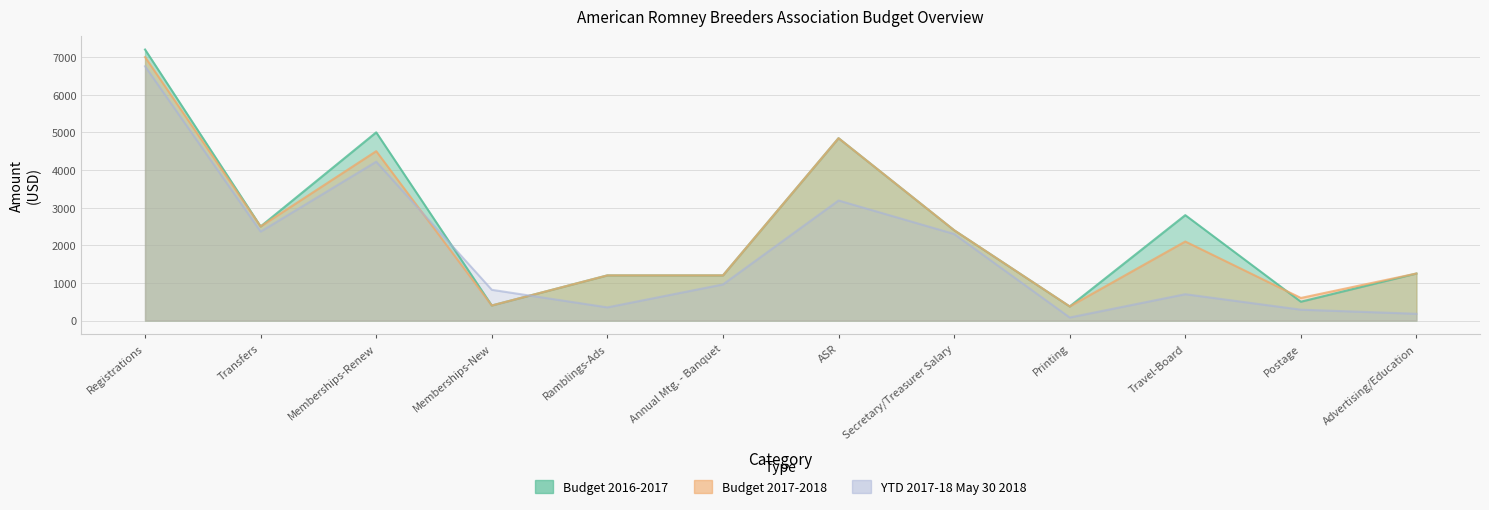

What is the label of the 11th point from the right?

Transfers